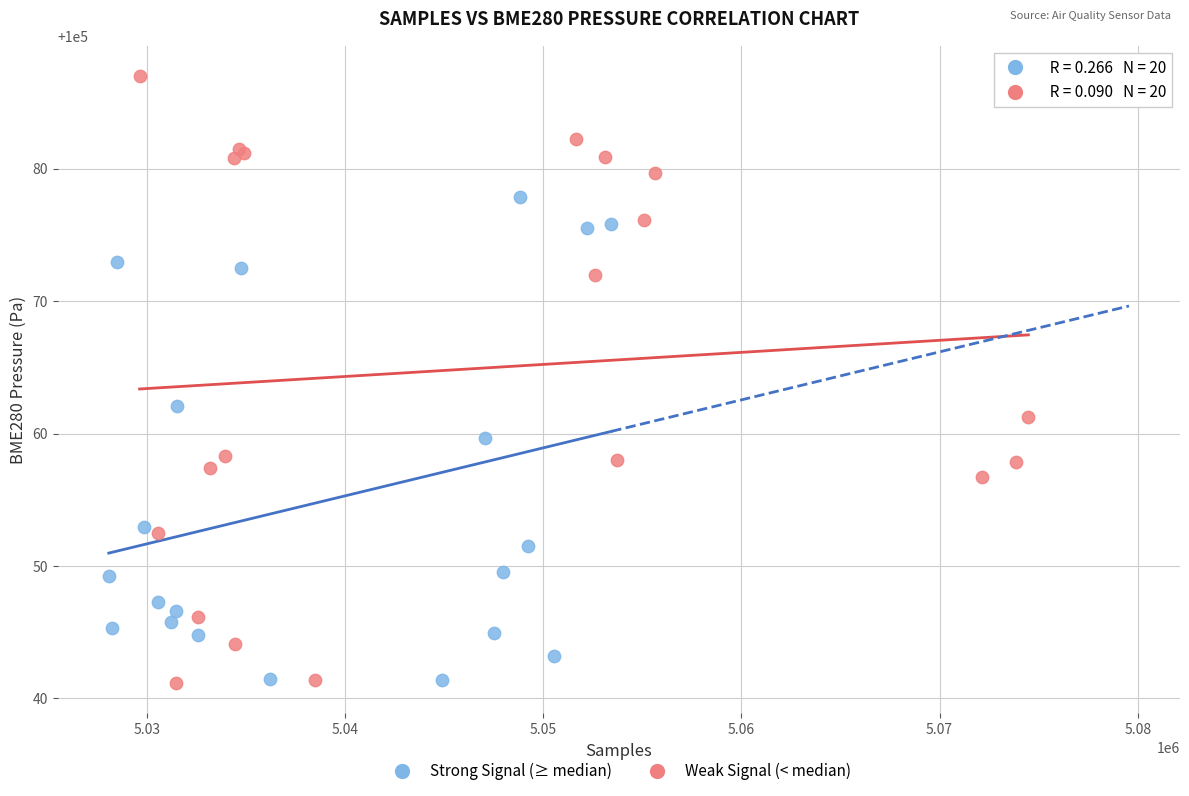

Which series has the widest spread of Y values?

Weak Signal (< median)